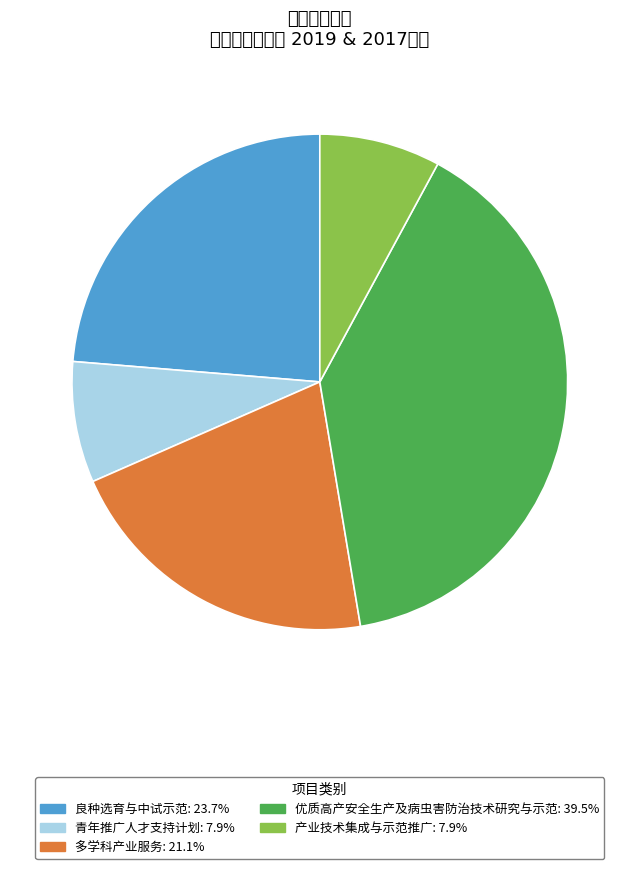

Is it true that 多学科产业服务 is 21% of the pie?

True